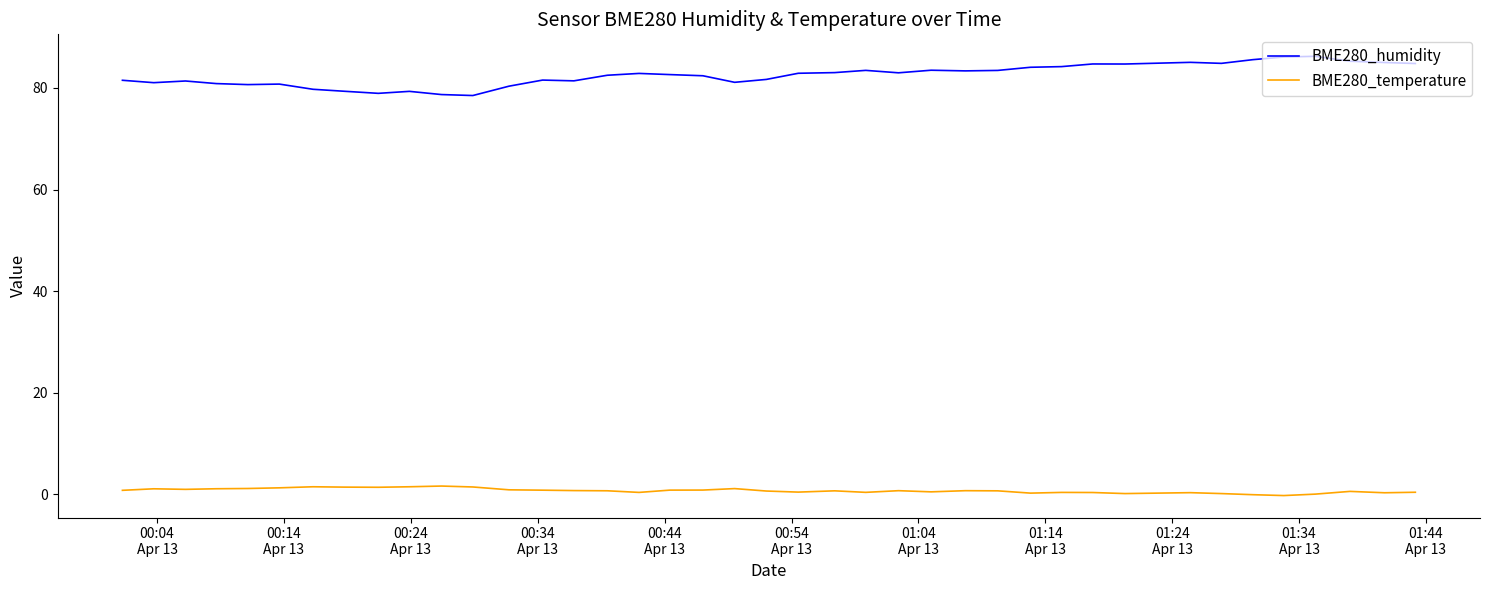

True or false: BME280_humidity has more than 0 interior local peaks.

True